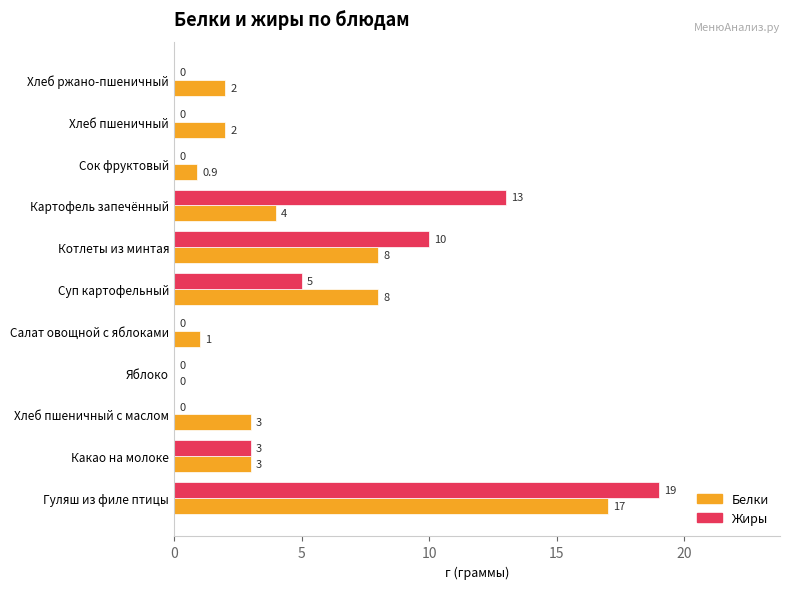

Is the value of Белки at Суп картофельный greater than the value of Жиры at Хлеб ржано-пшеничный?

Yes